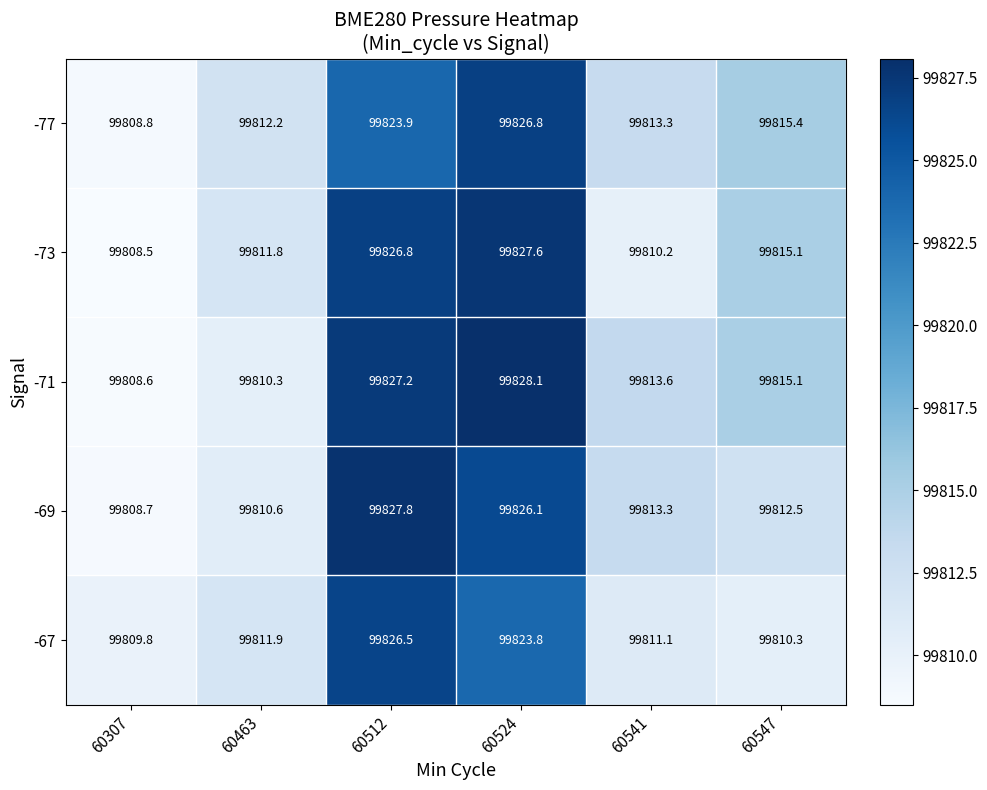

Which series has the largest total across all categories?

-71